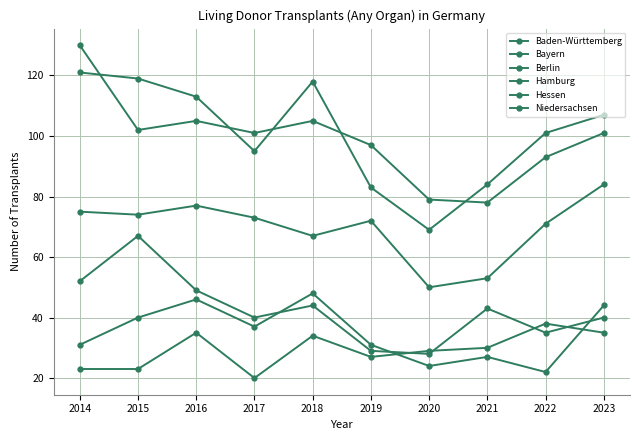

What is the difference between the maximum and second lowest values in the Berlin series?

31